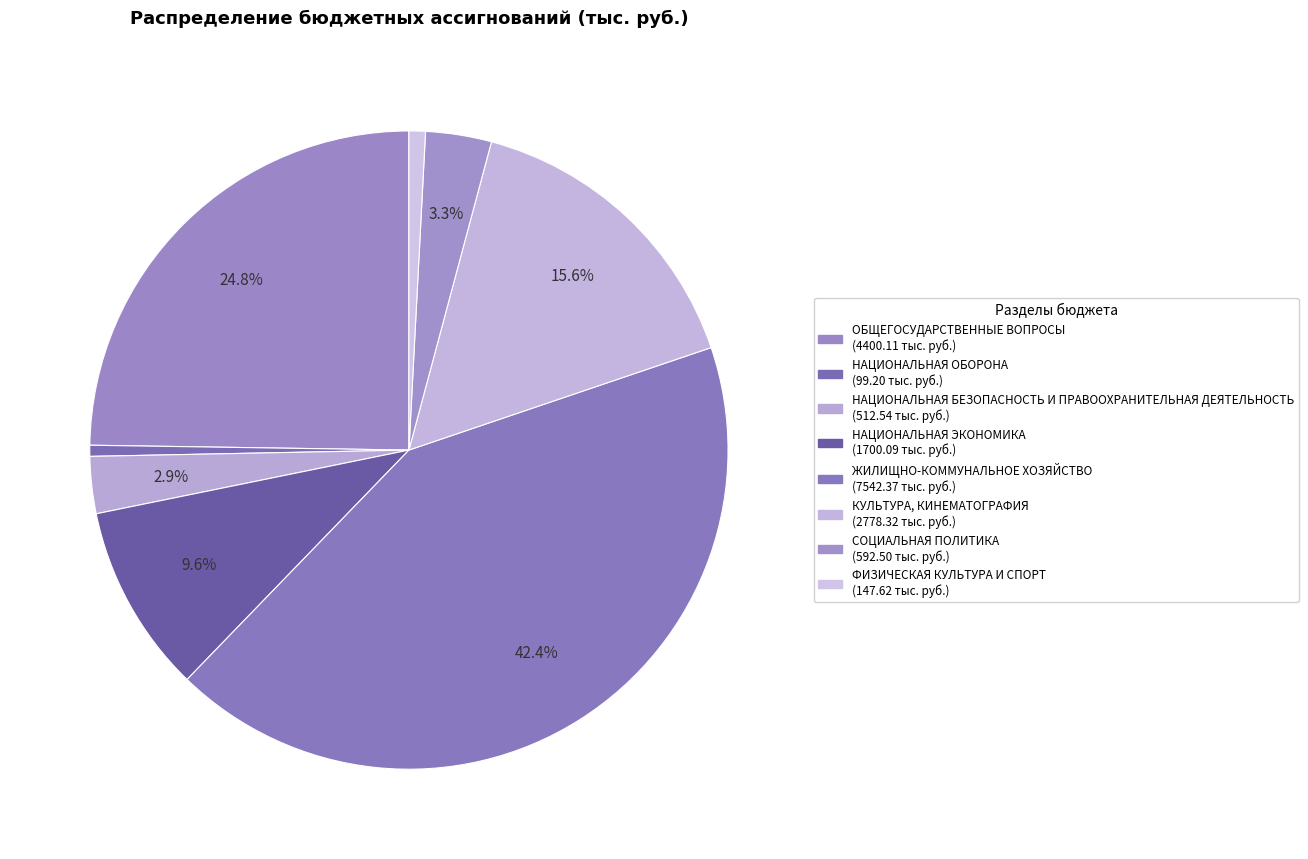

Does any single category account for the majority?

No